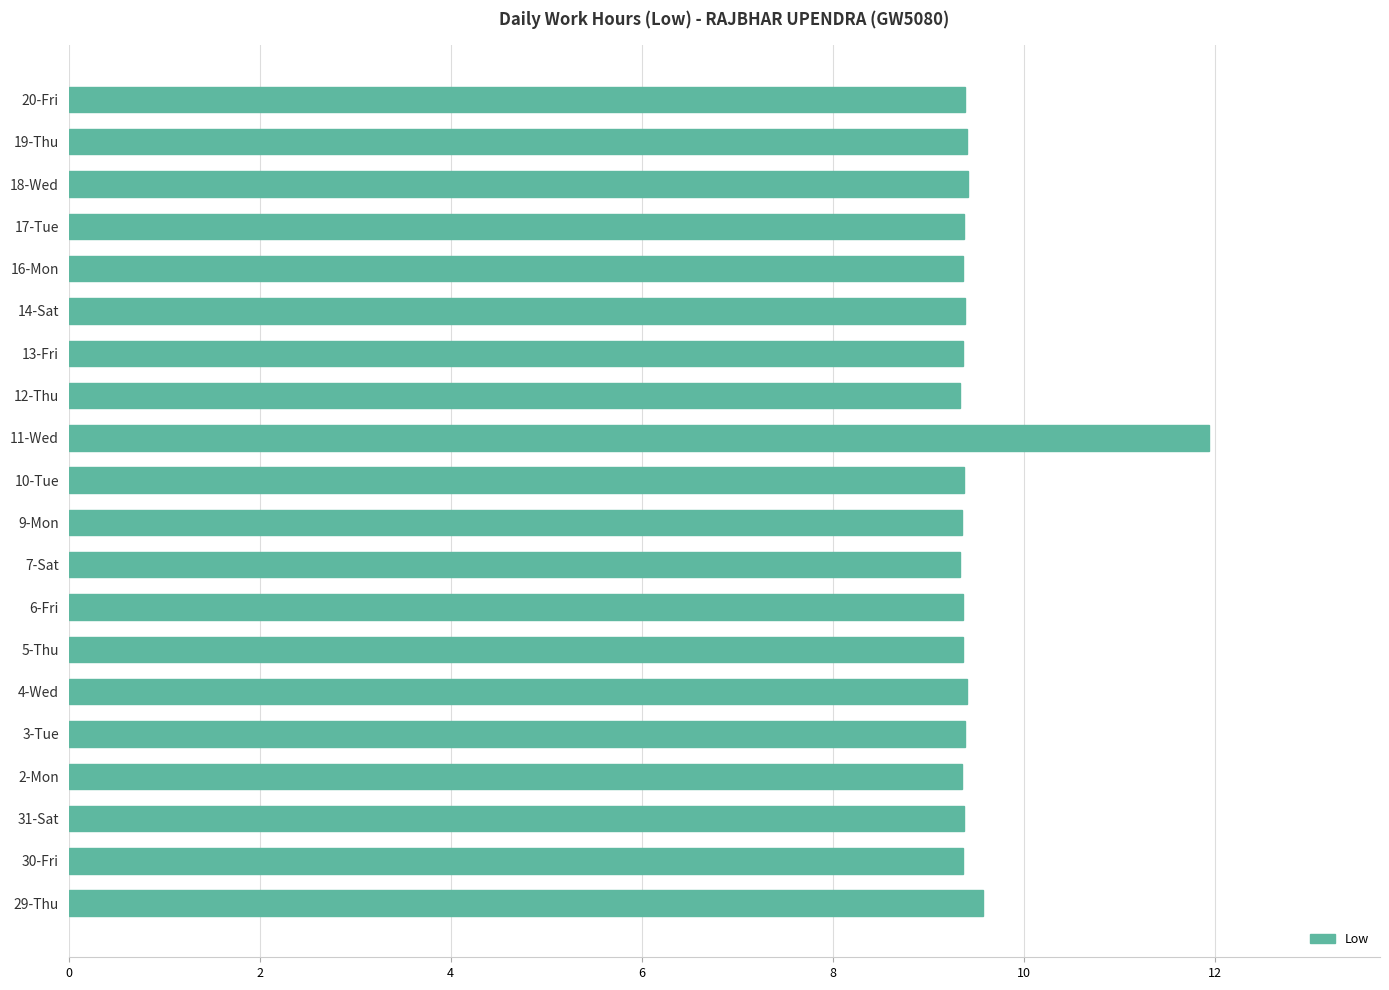

The chart shows a value of 5.0 at 2-Mon. True or false?

False